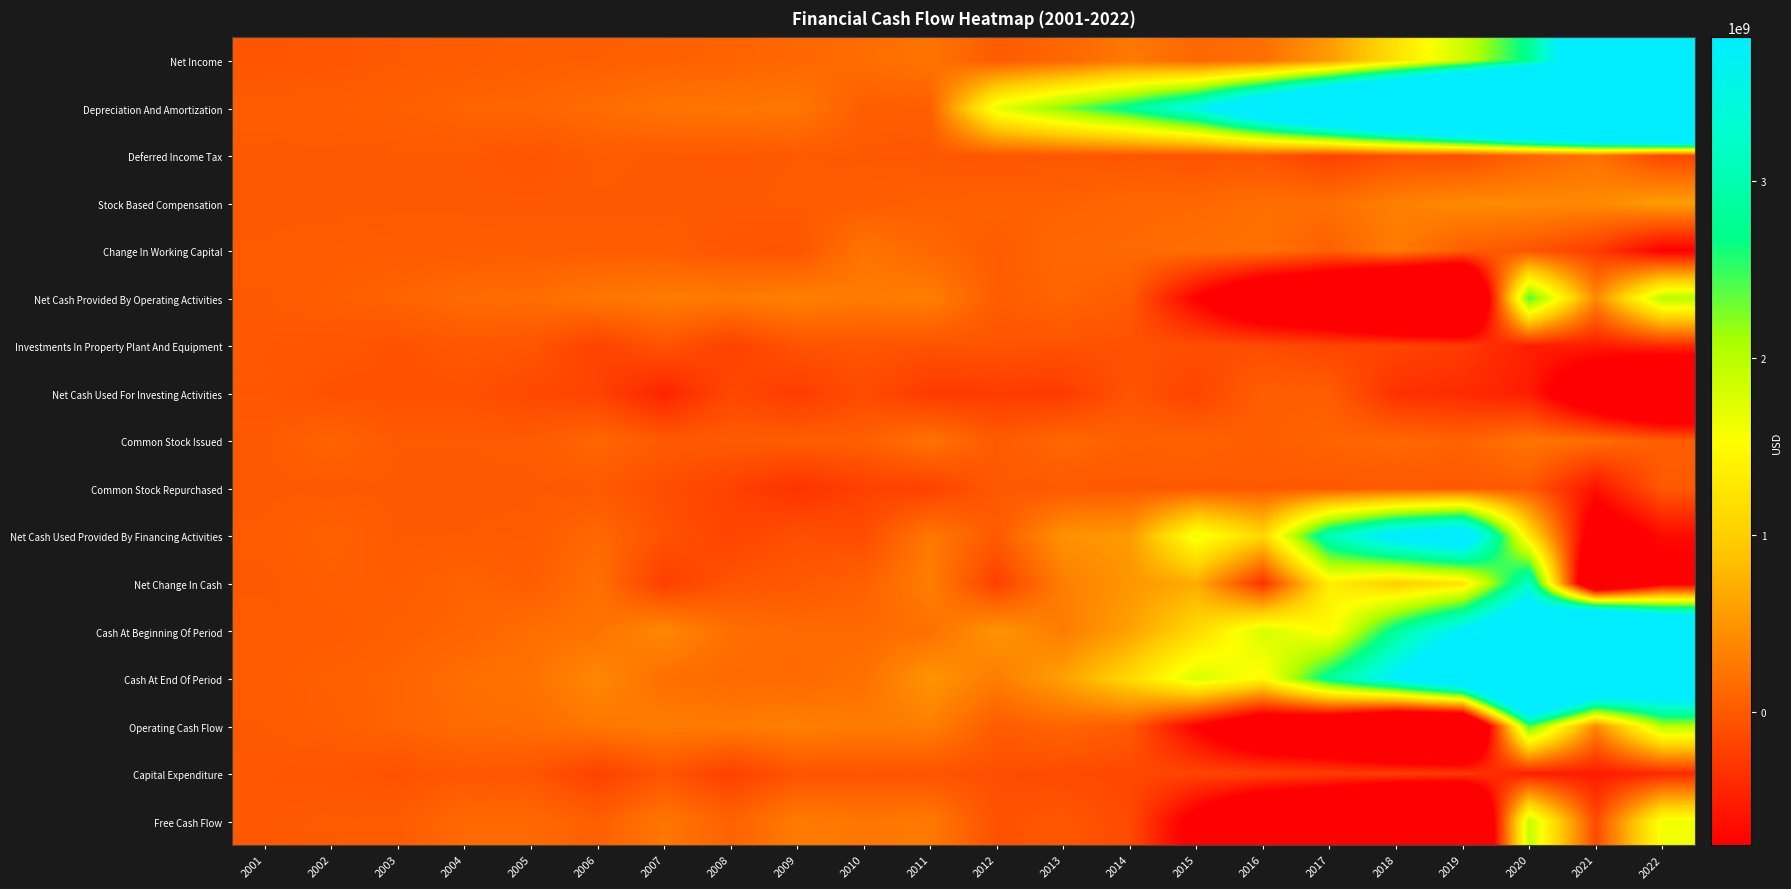

What is the maximum value shown in the chart?

14362814000